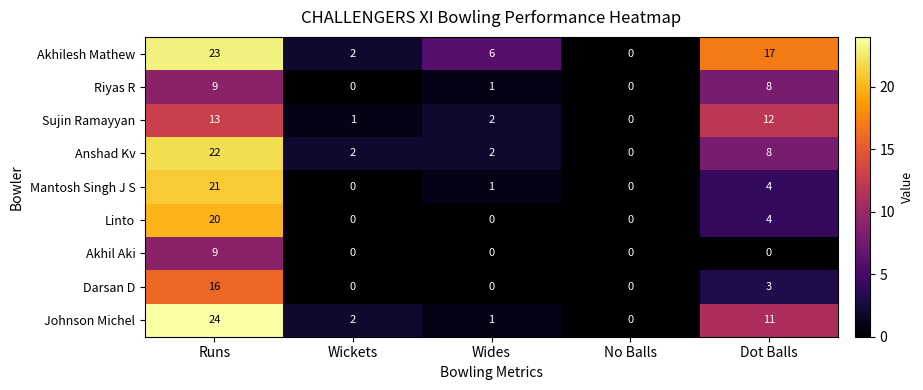

What value does the Anshad Kv series have at Runs, to the nearest 10?

20